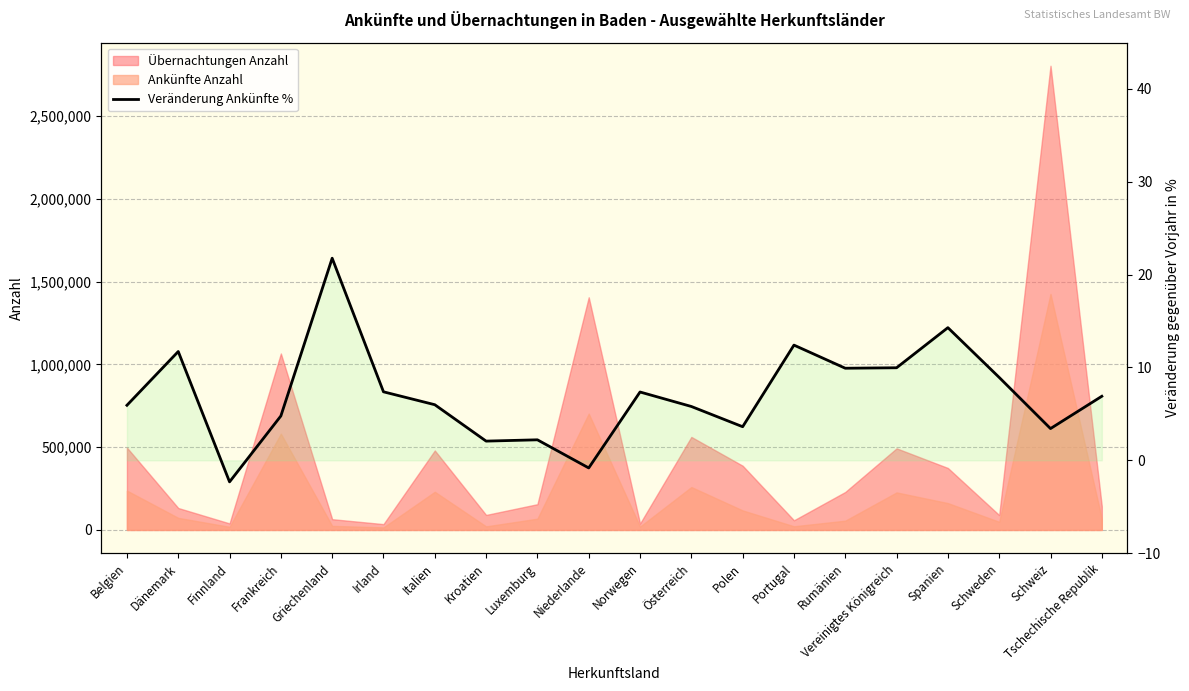

At which category does the data reach its first local peak?

Dänemark